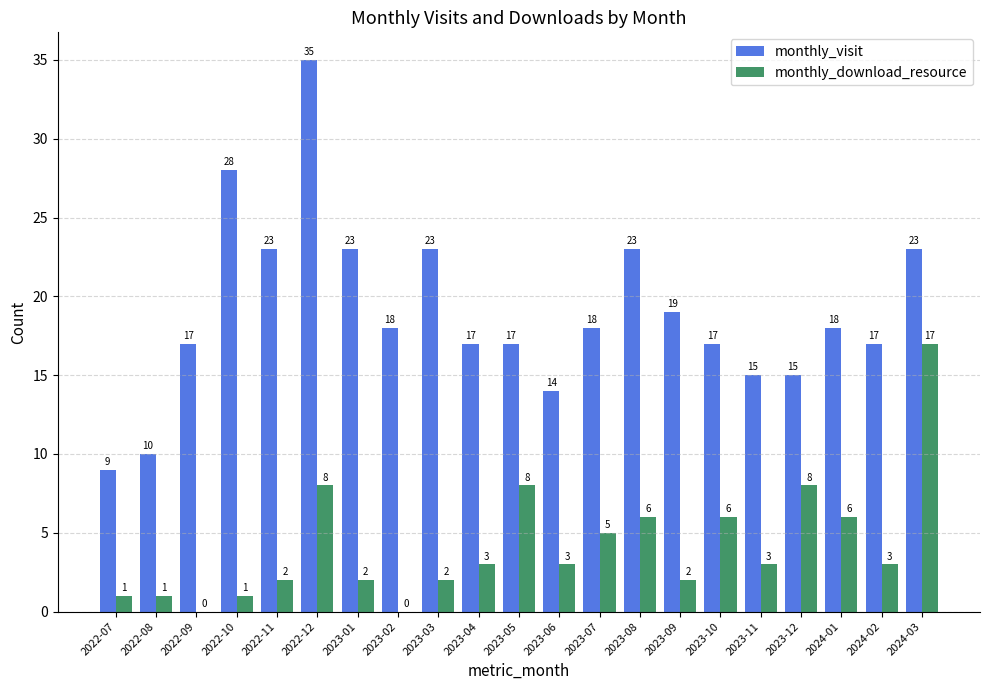

Which series has the largest total across all categories?

monthly_visit